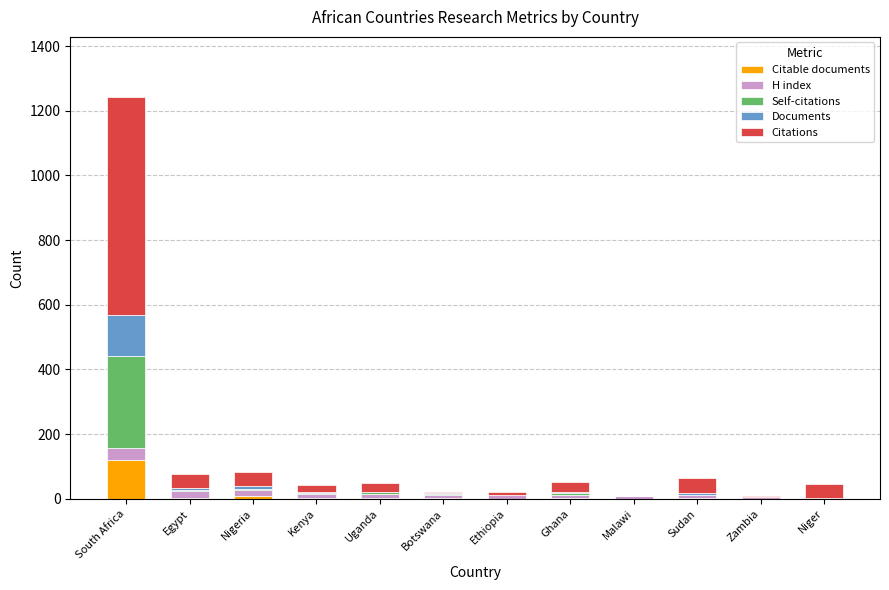

Which category has the highest value in the Citable documents series?

South Africa